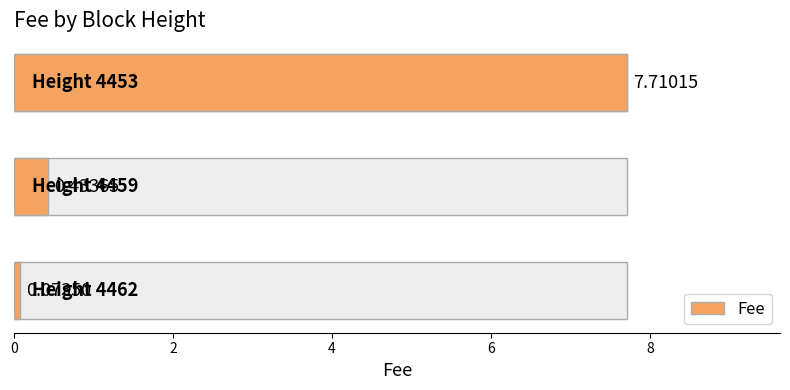

What is the difference between the maximum and second lowest values?

7.3